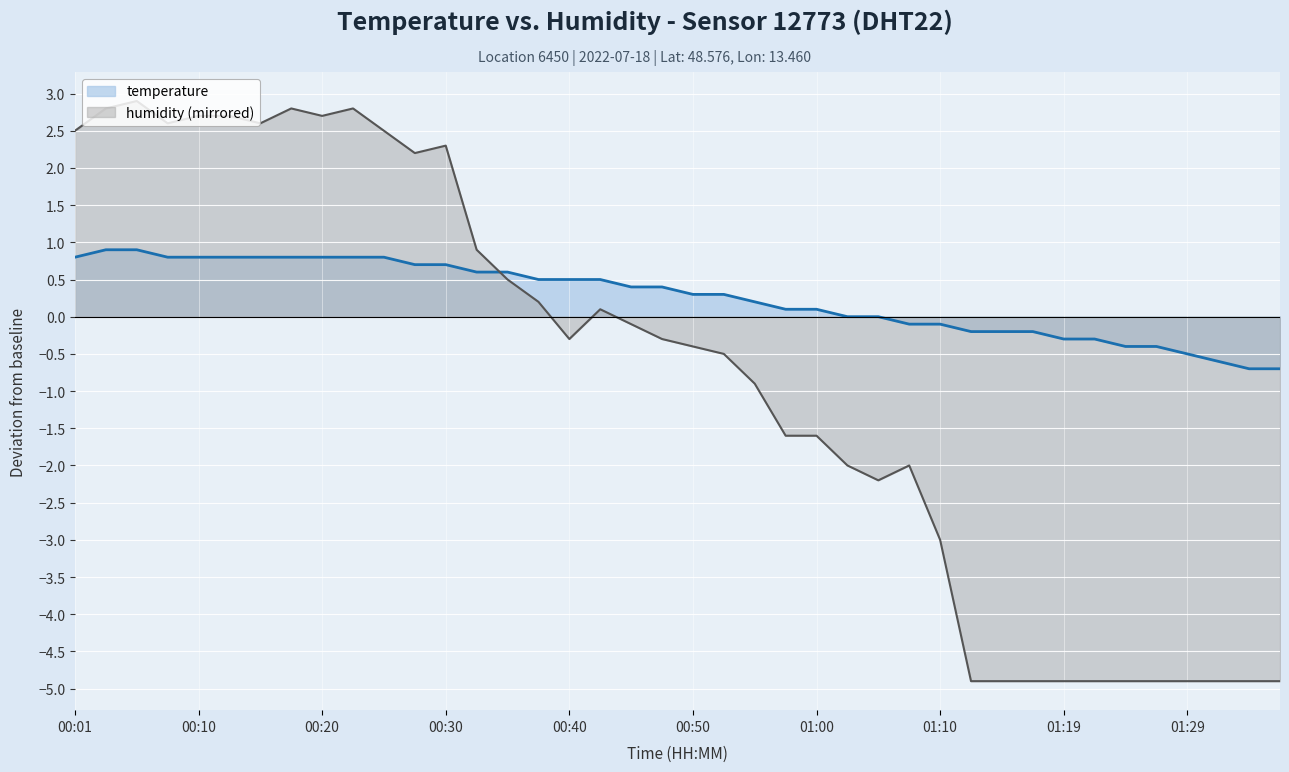

What position from the left is 01:07?

28